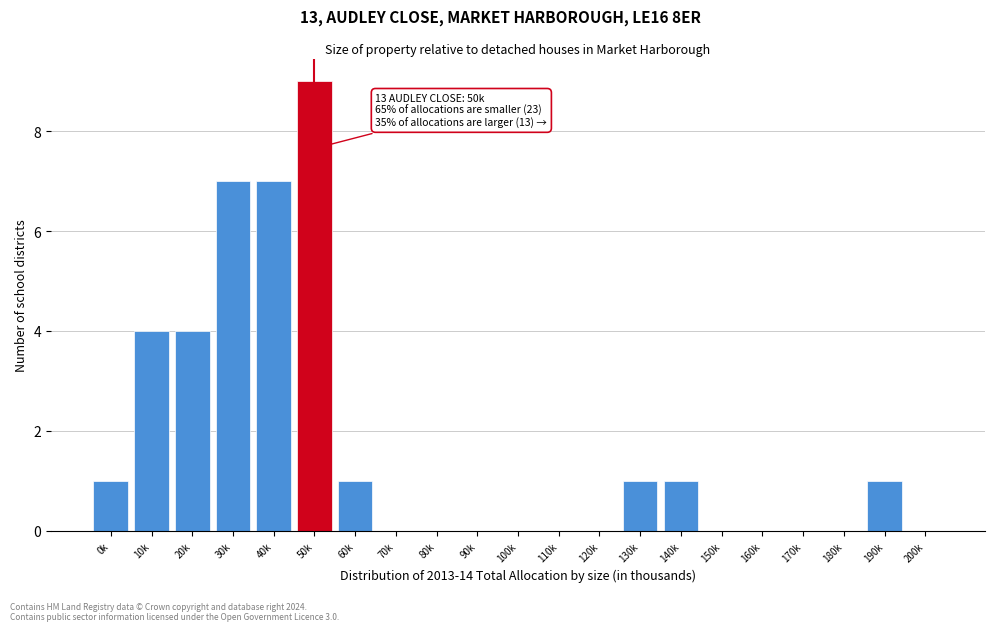

Reading left to right, what are all the values shown in this chart?

0k=1	10k=4	20k=4	30k=7	40k=7	50k=9	60k=1	70k=0	80k=0	90k=0	100k=0	110k=0	120k=0	130k=1	140k=1	150k=0	160k=0	170k=0	180k=0	190k=1	200k=0